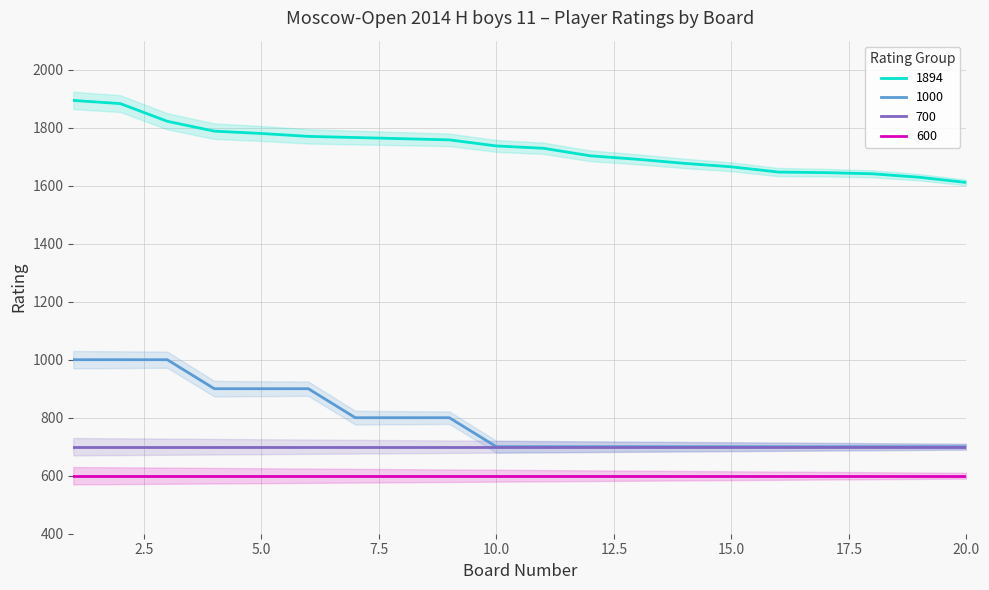

True or false: 600 and 1894 intersect in this chart.

False